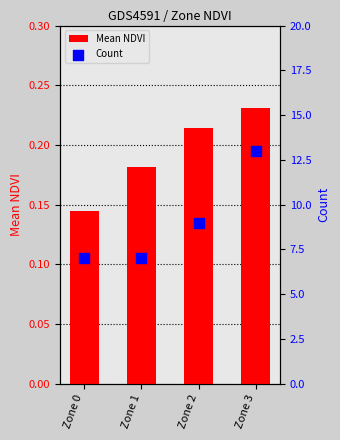

What is the total value across all series at Zone 0?

7.1